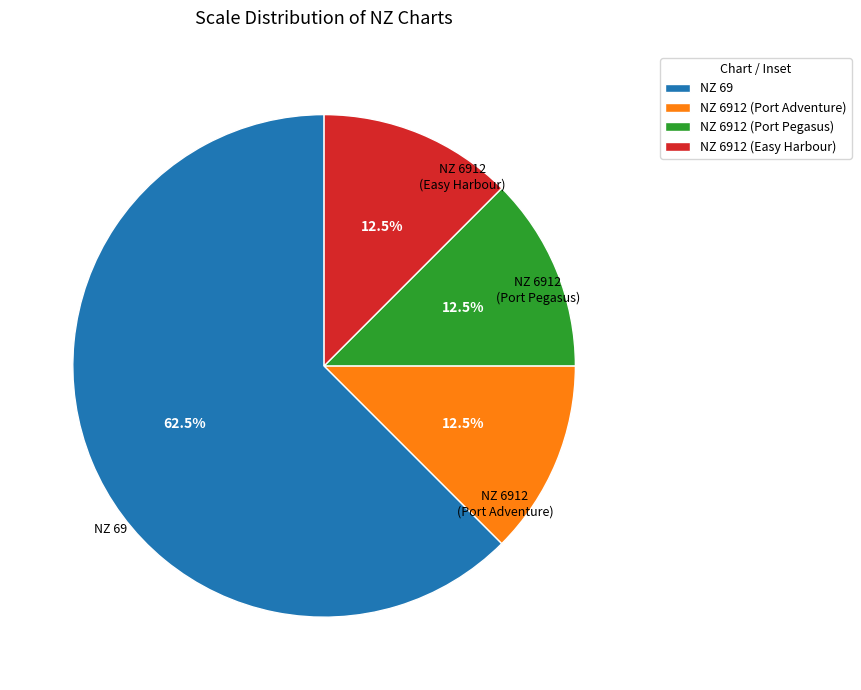

What is the total percentage of NZ 6912 (Port Pegasus) and NZ 69?

75.0%